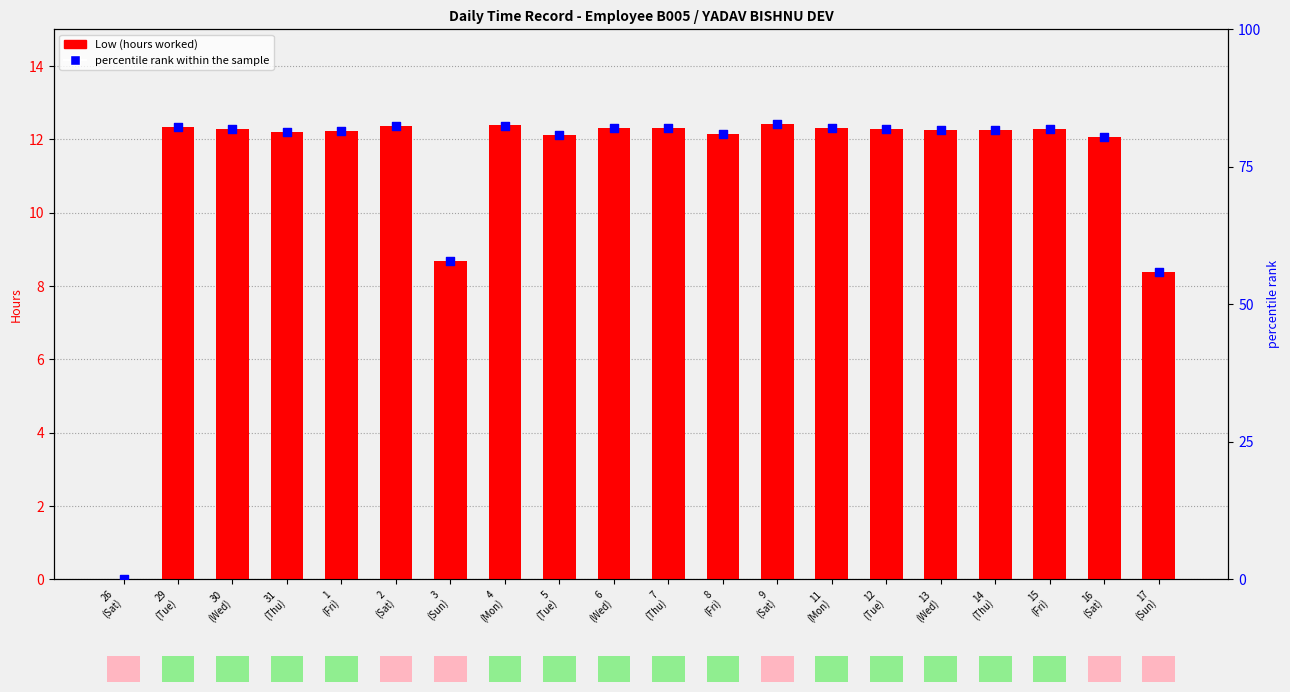

Which series contains the highest Y value?

percentile rank within the sample